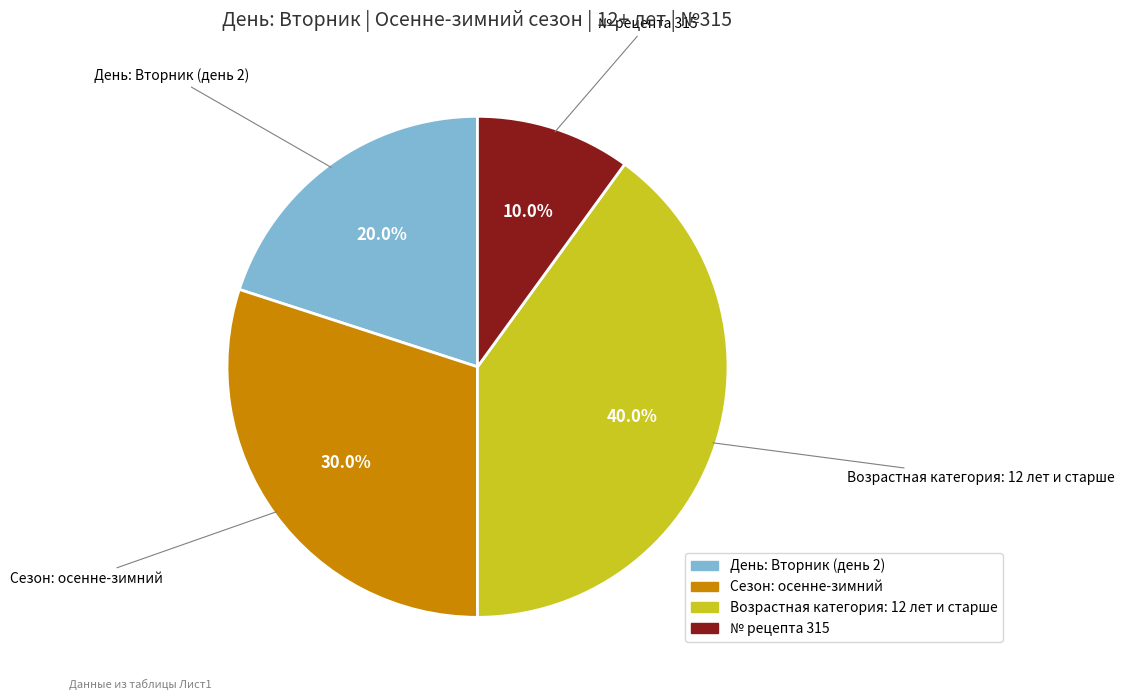

How many slices are in this pie chart?

4